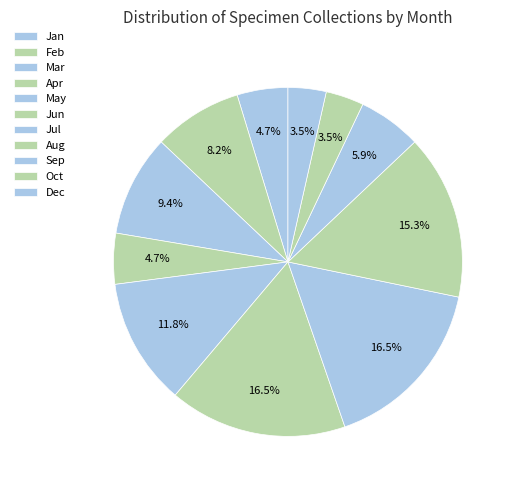

Count the number of slices in the pie.

11